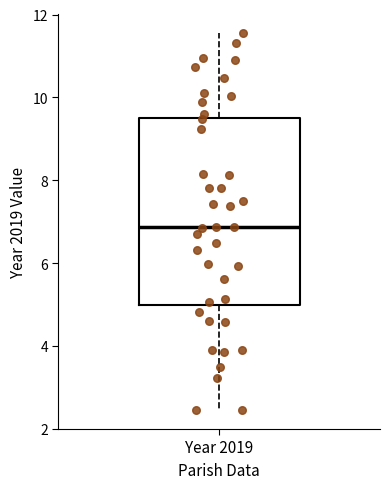

Transcribe this box plot: give where the median line is, the range the box spans, and where the two whiskers end, as read against the y-axis. The values are not printed on the chart, so give them approximately, as read against the axis.

median 6.8, box 5.0 to 9.6, whiskers 2.4 to 11.6